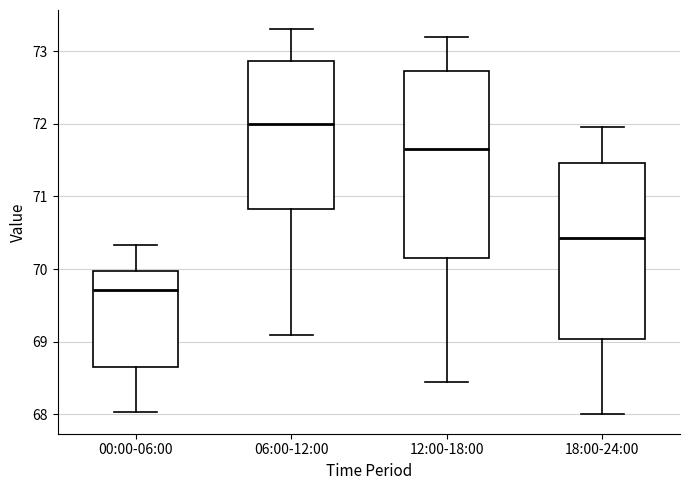

Reading left to right, read every box against the y-axis: the position of its median line, the range the box covers, and the ends of its whiskers. The values are not printed on the chart, so give them approximately, as read against the axis.

00:00-06:00: median 69.7, box 68.7 to 70.0, whiskers 68.0 to 70.3
06:00-12:00: median 72.0, box 70.8 to 72.9, whiskers 69.1 to 73.3
12:00-18:00: median 71.7, box 70.2 to 72.7, whiskers 68.5 to 73.2
18:00-24:00: median 70.4, box 69.0 to 71.5, whiskers 68.0 to 72.0